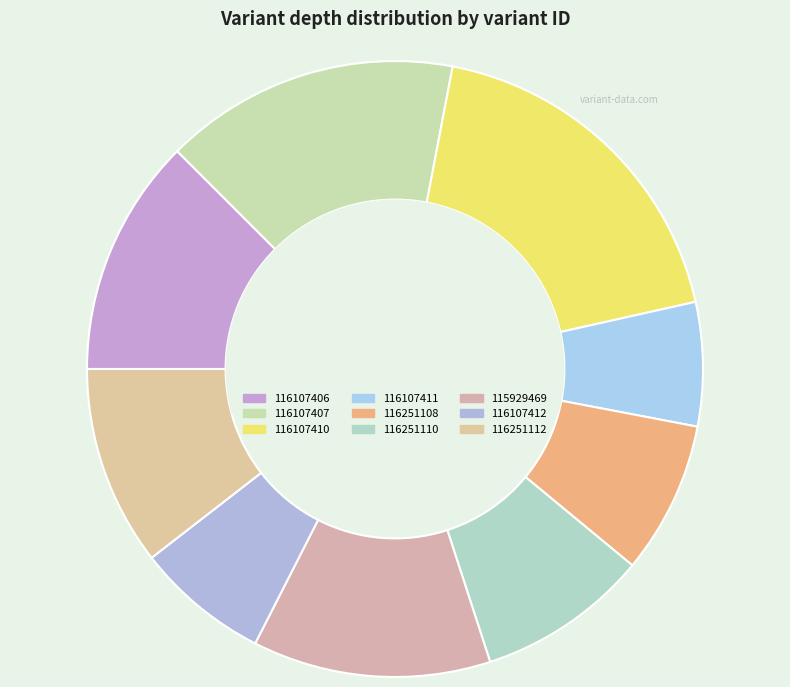

How many slices are in this pie chart?

9